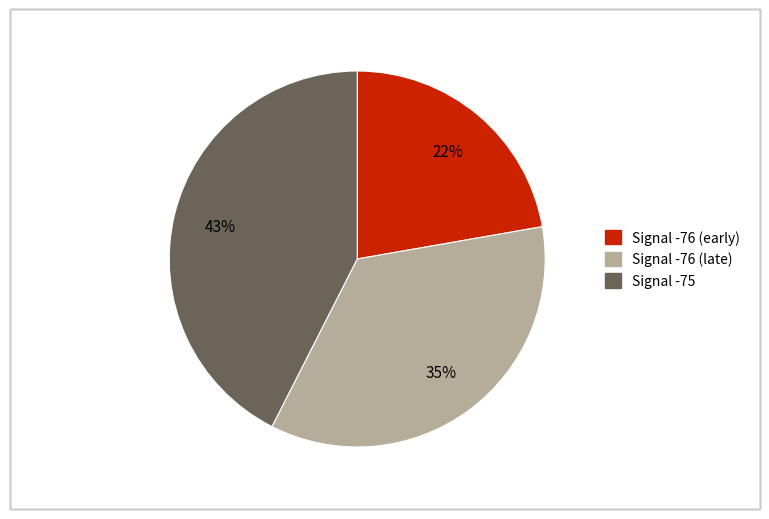

To the nearest percent, what is the average slice percentage?

33%